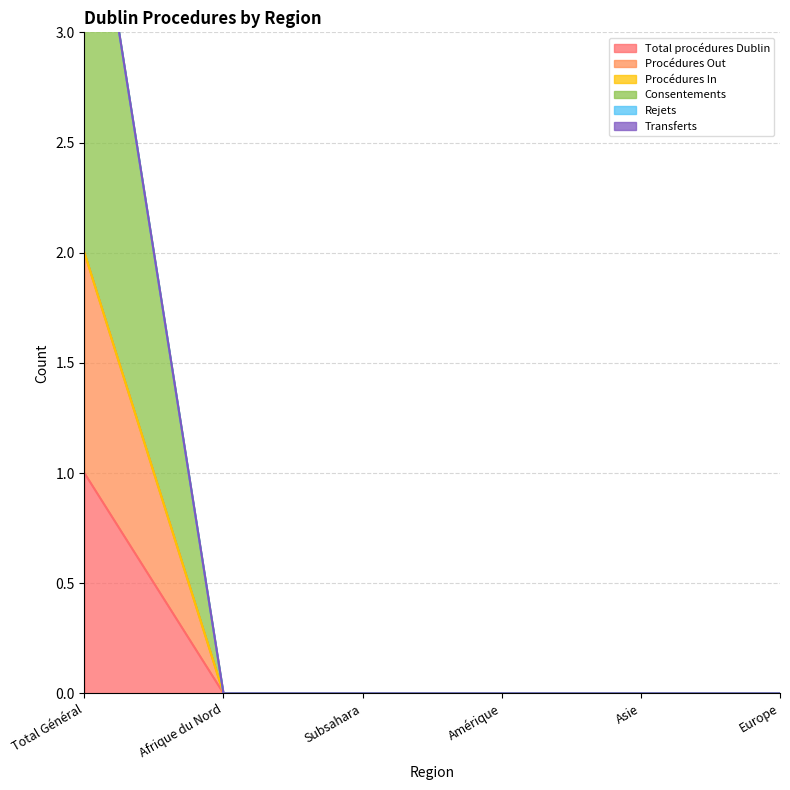

True or false: Total procédures Dublin and Procédures Out cross at least once.

False